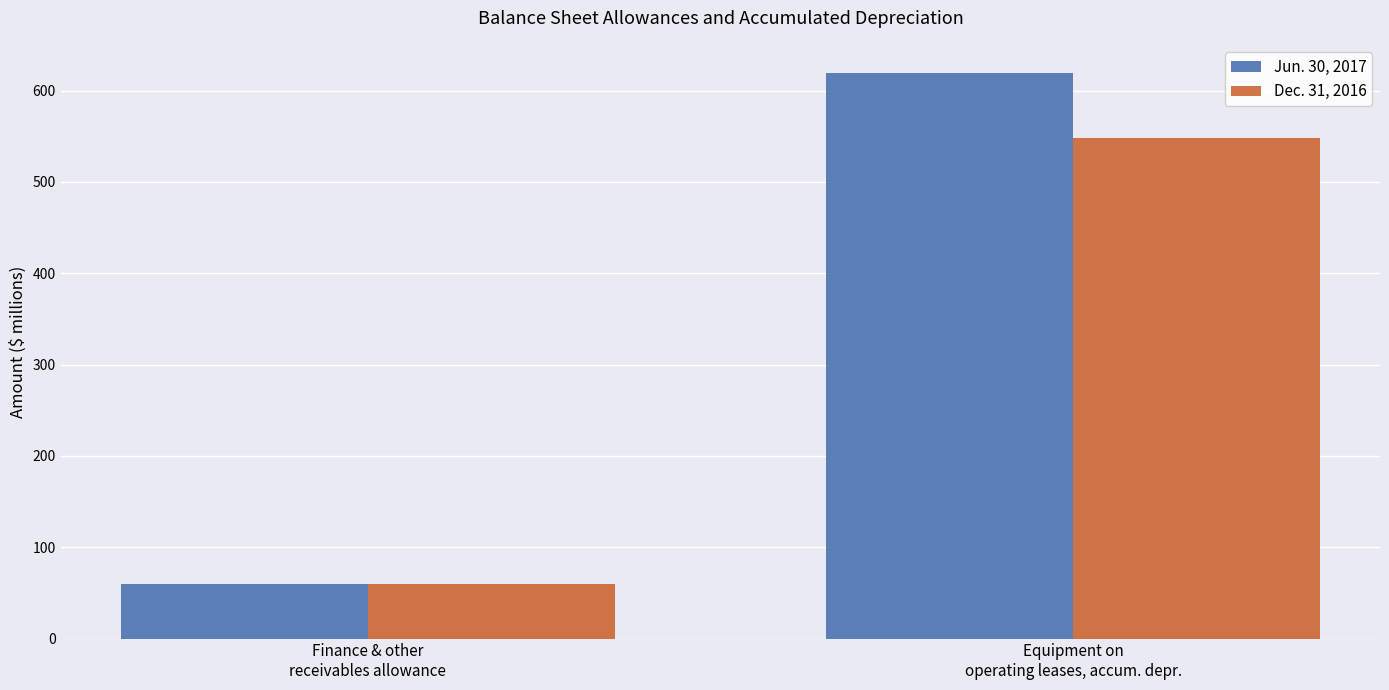

Rank the series at Equipment on
operating leases, accum. depr. from highest to lowest value.

Jun. 30, 2017, Dec. 31, 2016